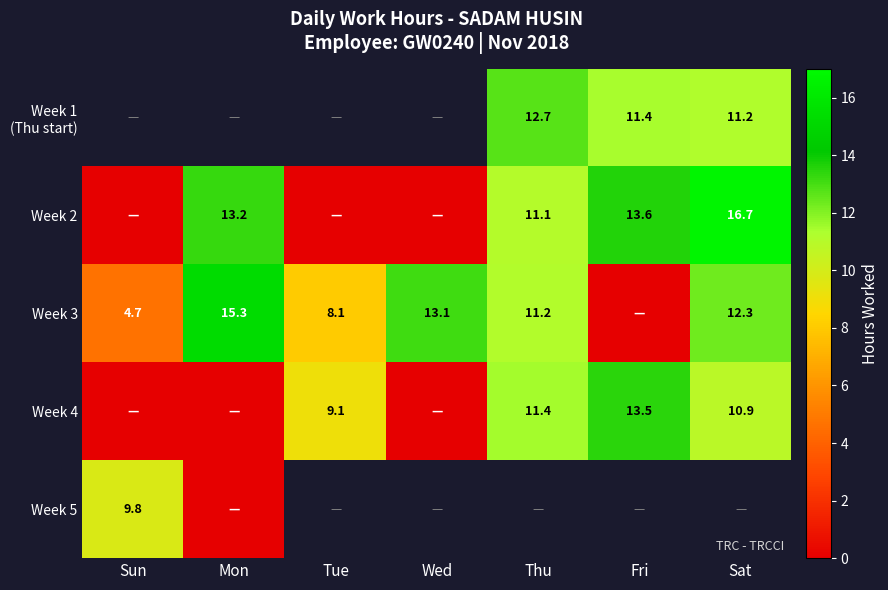

True or false: Week 2 has a value of 15.5 at Thu.

False